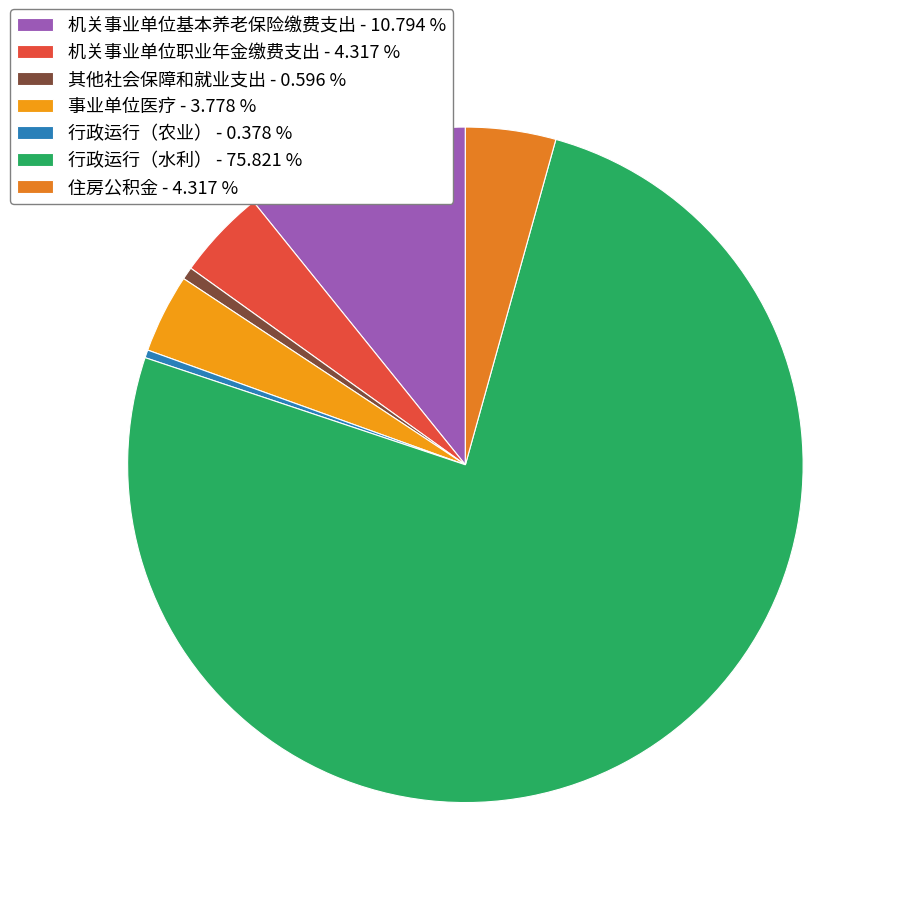

What is the largest slice in the pie chart?

行政运行（水利）